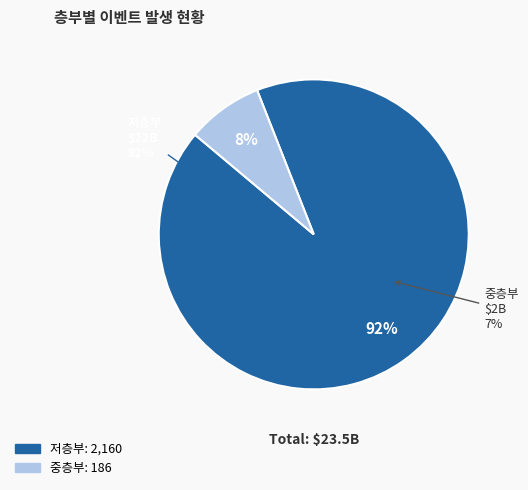

Which slice is the largest?

저층부